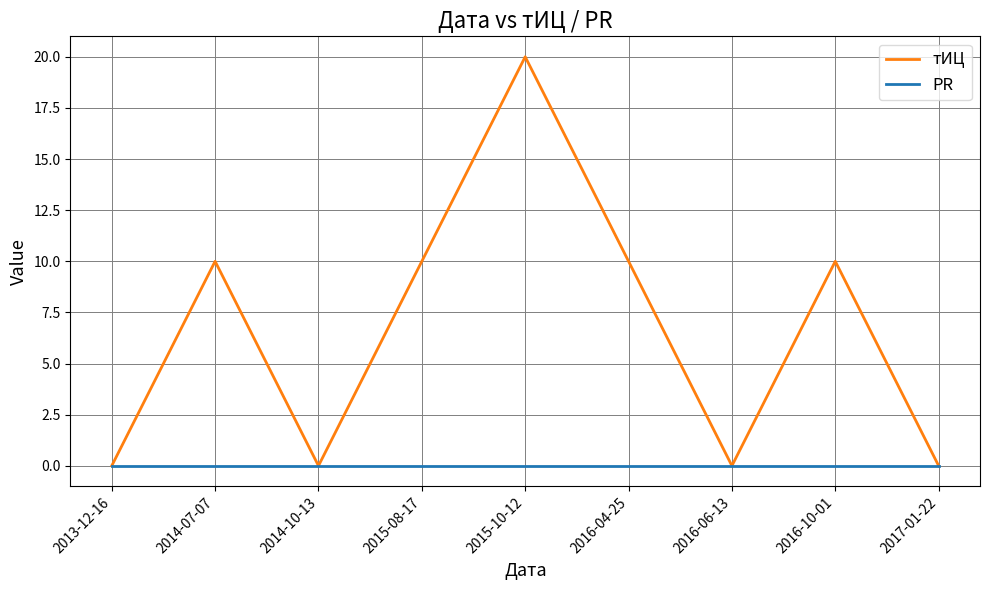

What position from the left is 2016-04-25?

6